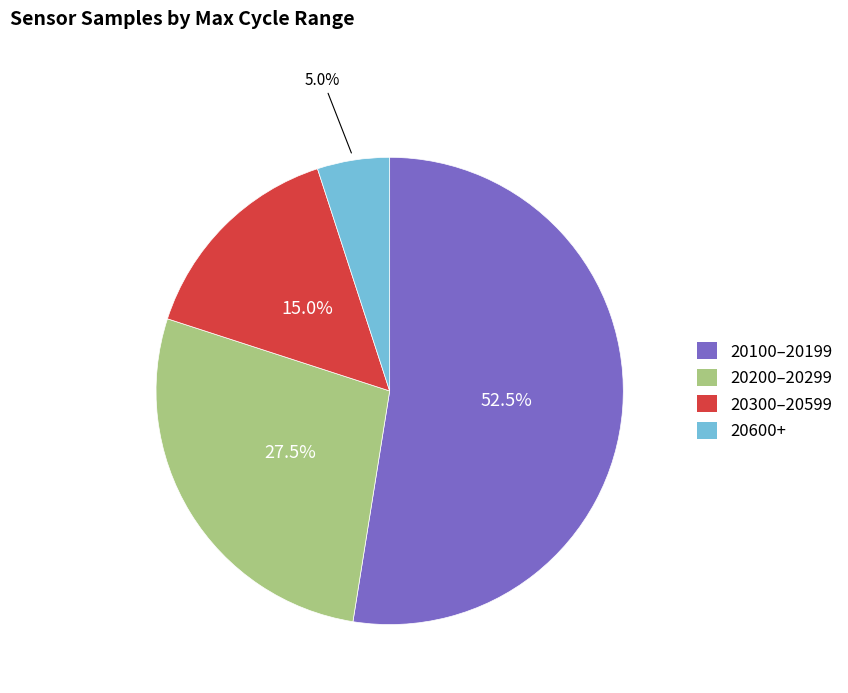

Which slice is the smallest?

20600+